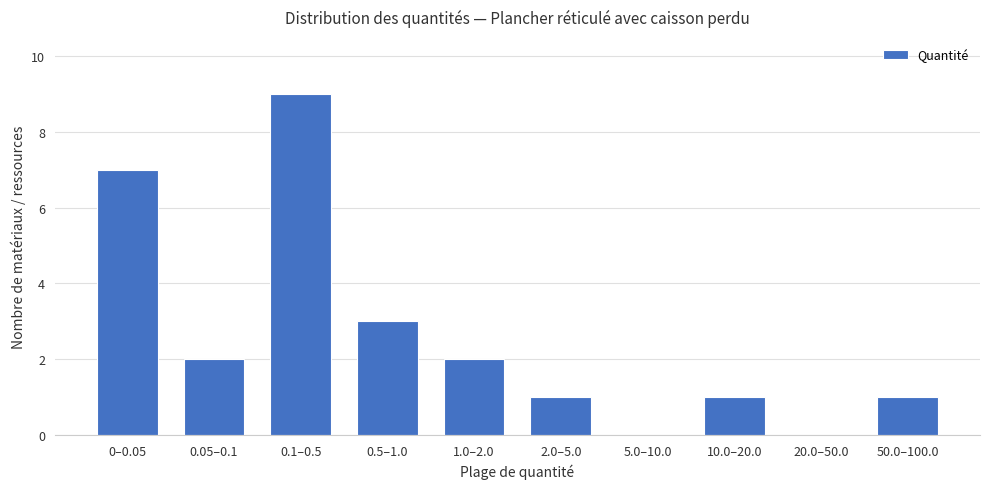

Reading left to right, list all the values displayed in this chart.

0–0.05=7	0.05–0.1=2	0.1–0.5=9	0.5–1.0=3	1.0–2.0=2	2.0–5.0=1	5.0–10.0=0	10.0–20.0=1	20.0–50.0=0	50.0–100.0=1